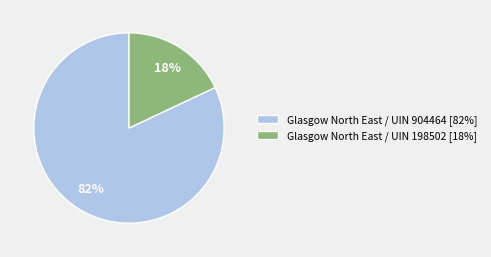

Combined, do Glasgow North East / UIN 198502 [18%] and Glasgow North East / UIN 904464 [82%] account for over 50%?

Yes